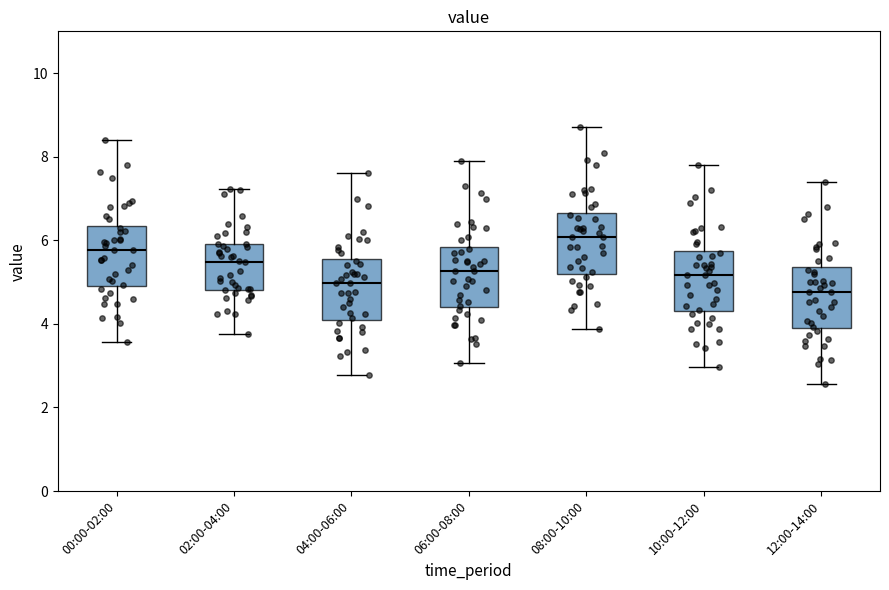

Reading left to right, transcribe this box plot: for each box, give where its median line is, the range the box spans, and where its two whiskers end, as read against the y-axis. The values are not printed on the chart, so give them approximately, as read against the axis.

00:00-02:00: median 5.8, box 5.0 to 6.4, whiskers 3.6 to 8.4
02:00-04:00: median 5.4, box 4.8 to 6.0, whiskers 3.8 to 7.2
04:00-06:00: median 5.0, box 4.2 to 5.6, whiskers 2.8 to 7.6
06:00-08:00: median 5.2, box 4.4 to 5.8, whiskers 3.0 to 8.0
08:00-10:00: median 6.0, box 5.2 to 6.6, whiskers 3.8 to 8.8
10:00-12:00: median 5.2, box 4.4 to 5.8, whiskers 3.0 to 7.8
12:00-14:00: median 4.8, box 4.0 to 5.4, whiskers 2.6 to 7.4